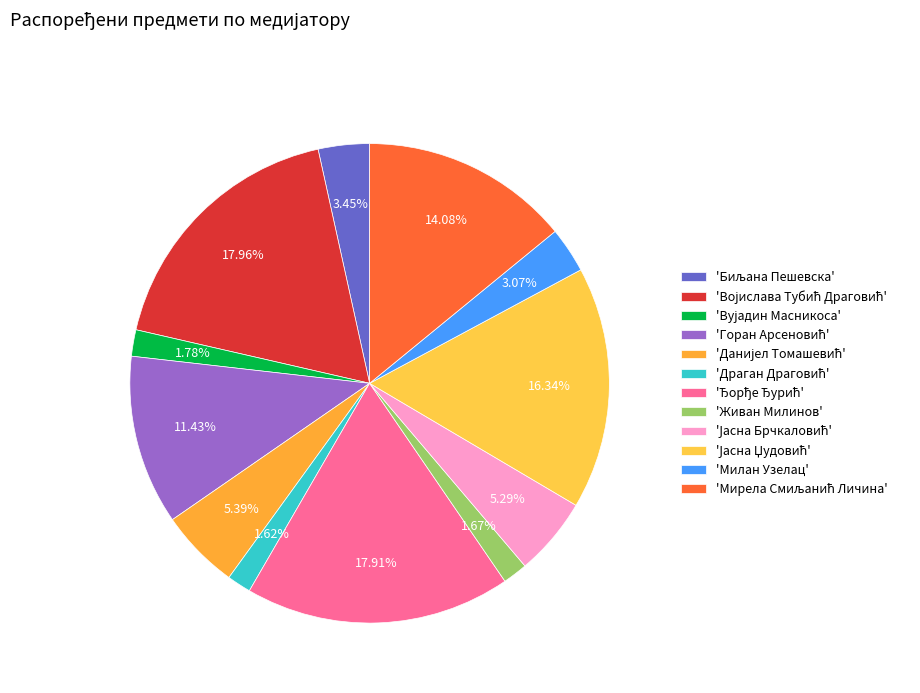

How many slices are in this pie chart?

12